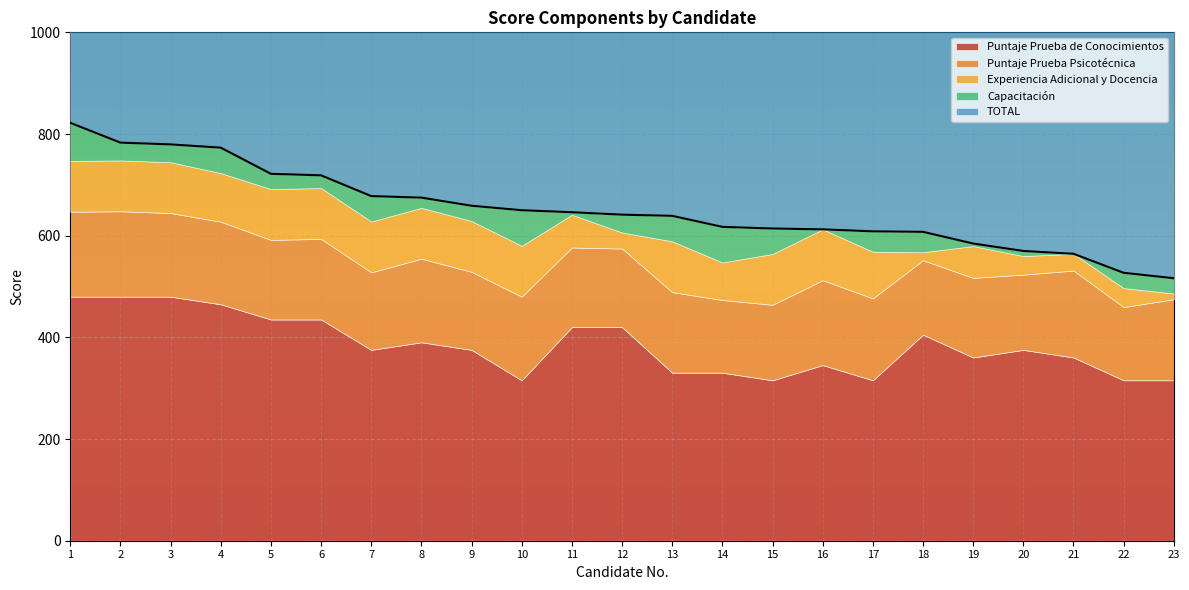

Rank the categories by Puntaje Prueba Psicotécnica value from highest to lowest.

21, 2, 1, 16, 3, 8, 10, 4, 17, 23, 6, 13, 5, 11, 19, 12, 9, 7, 15, 20, 18, 22, 14